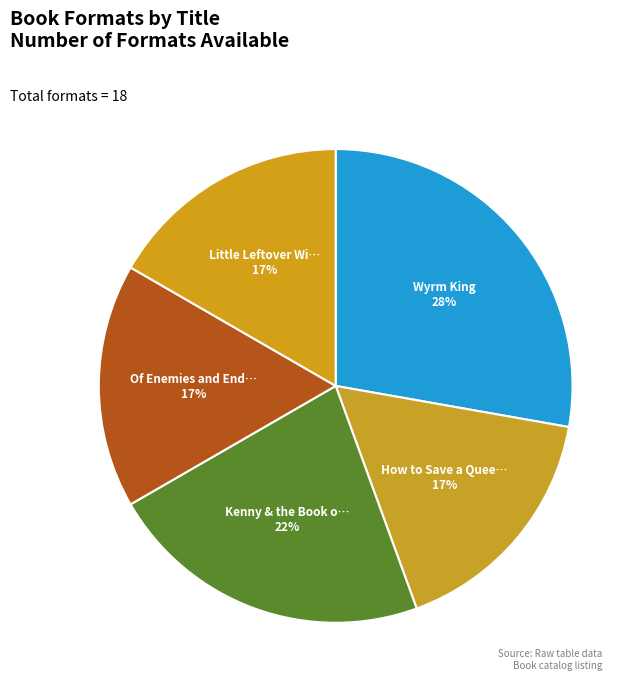

Which category has the smallest portion of the pie?

Little Leftover Witch